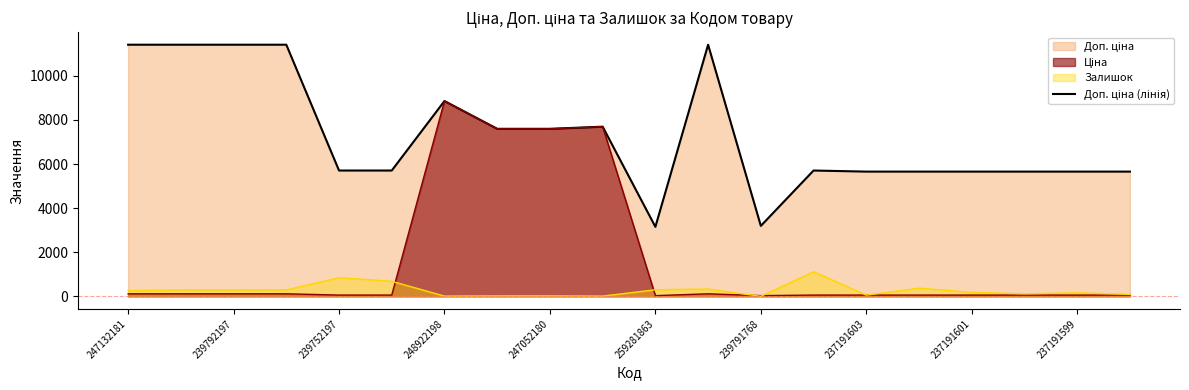

Does the chart display data point markers on the line(s)?

No